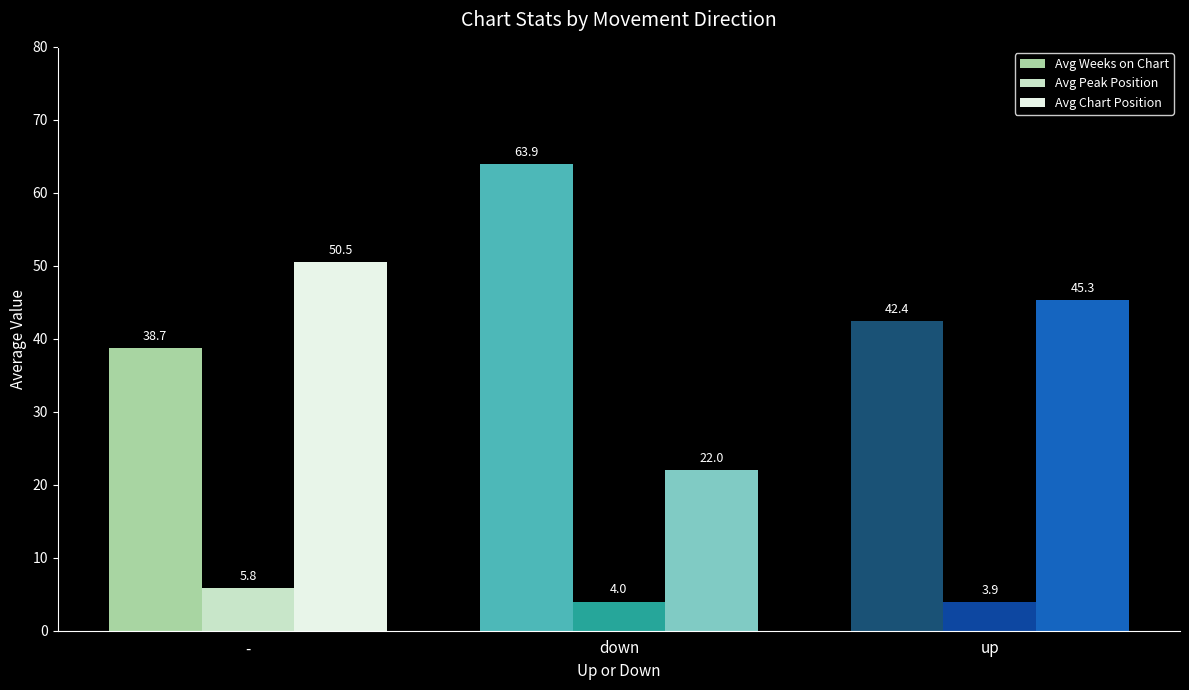

What are all the series names shown in the legend?

Avg Weeks on Chart, Avg Peak Position, Avg Chart Position